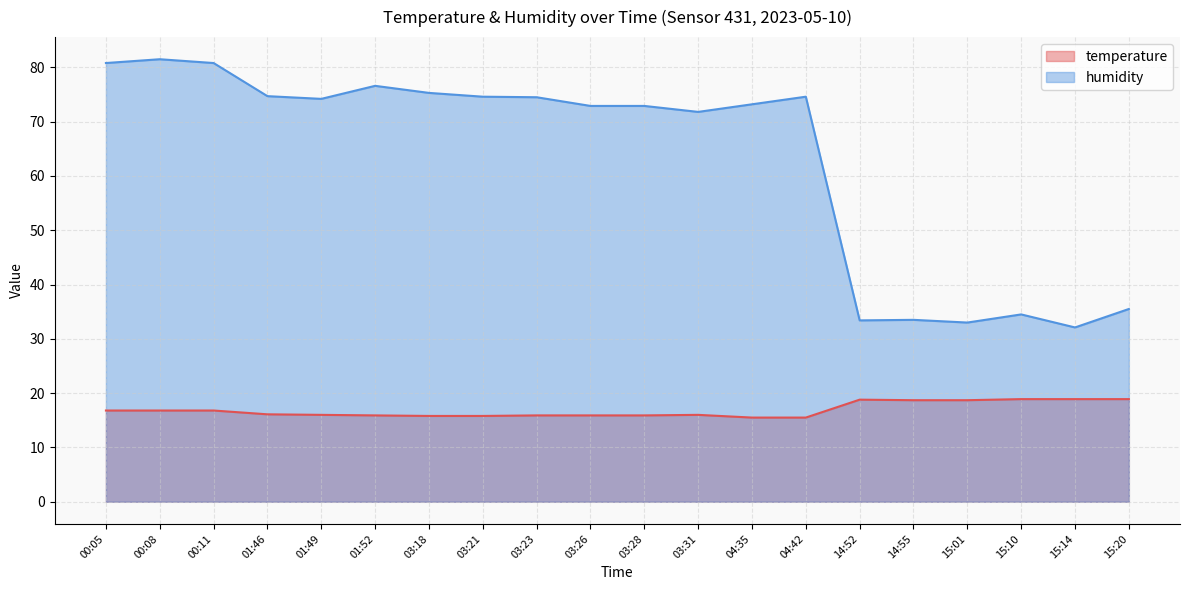

Between 14:55 and 15:10, which series saw the biggest shift?

humidity